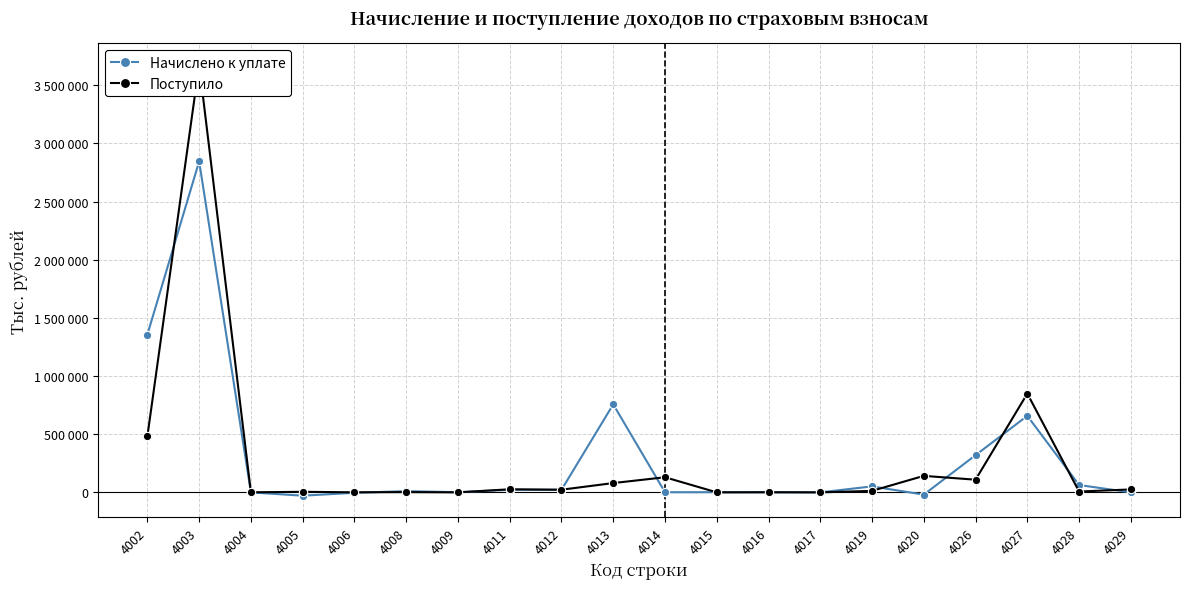

What is the smallest value displayed?

-28177